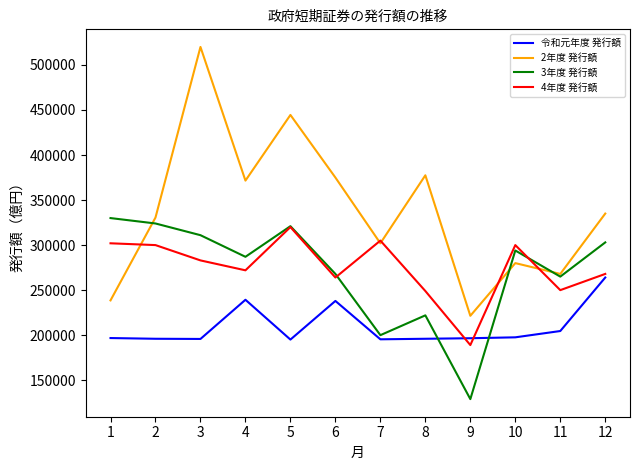

The 令和元年度 発行額 series shows 195098 at 5. True or false?

True